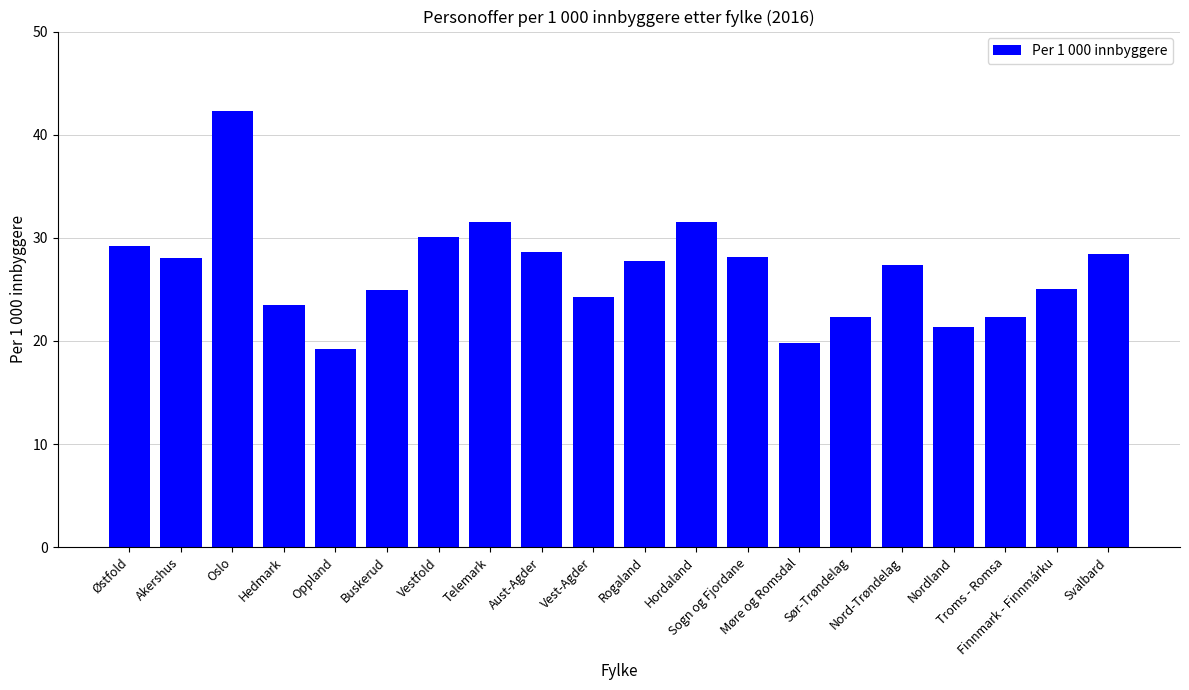

What position from the right is Møre og Romsdal?

7